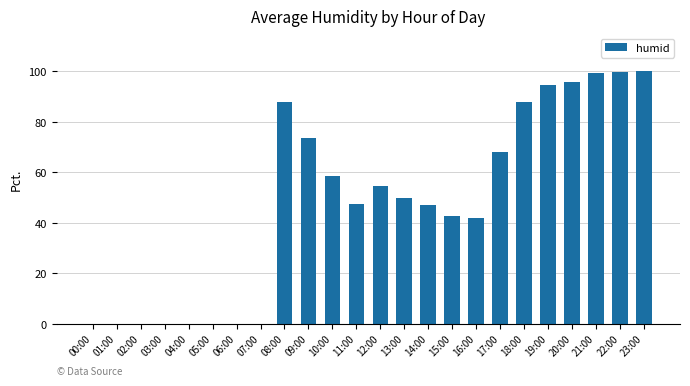

Are the bars horizontal?

No